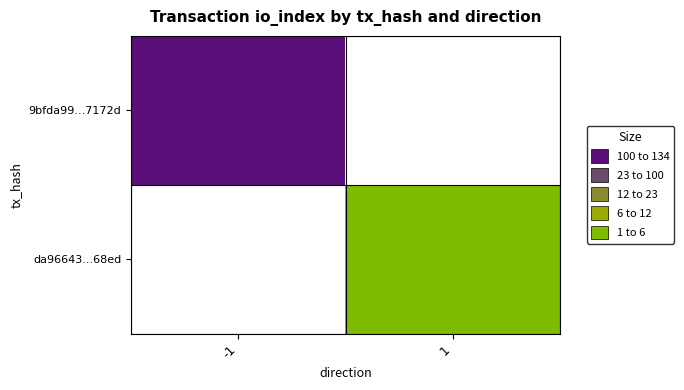

The value of 9bfda99...7172d at -1 is 134.0. True or false?

True